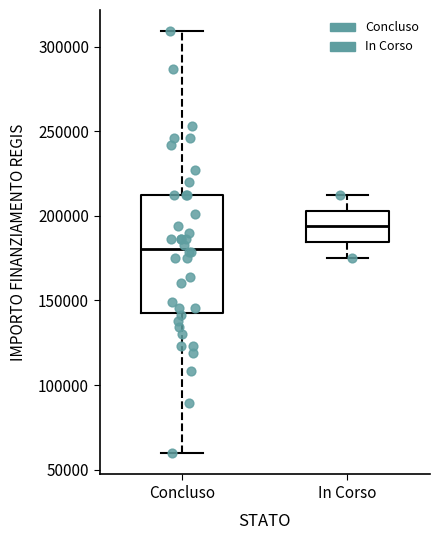

Where does the lower whisker of the box for In Corso end on the y-axis? The values are not printed on the chart, so give them approximately, as read against the axis.

175000